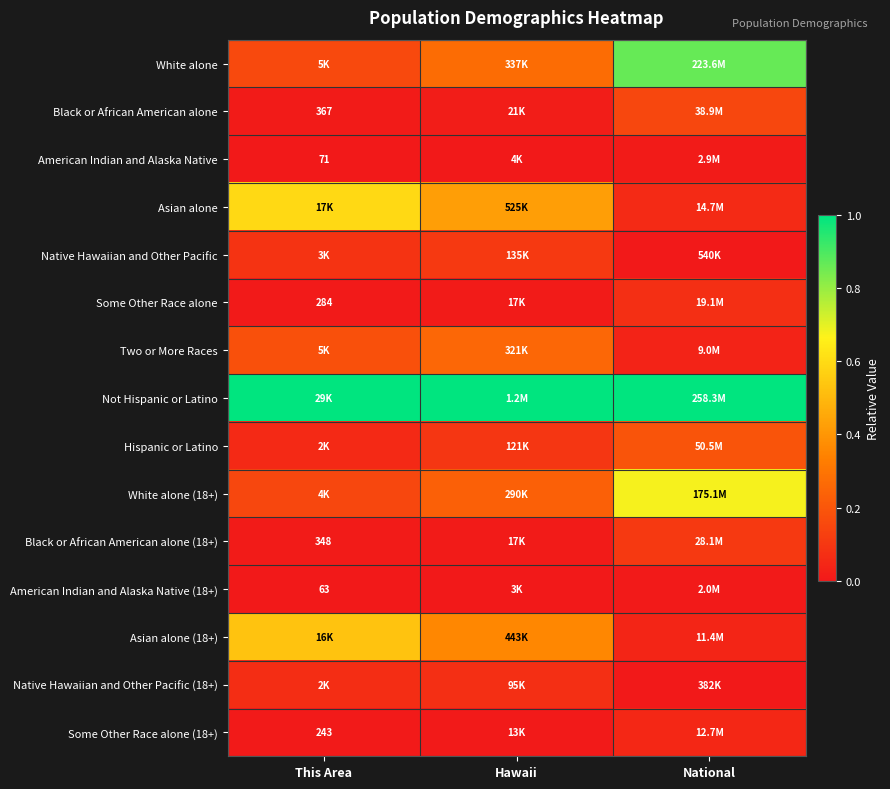

The value of Black or African American alone at This Area is 0.0. True or false?

True